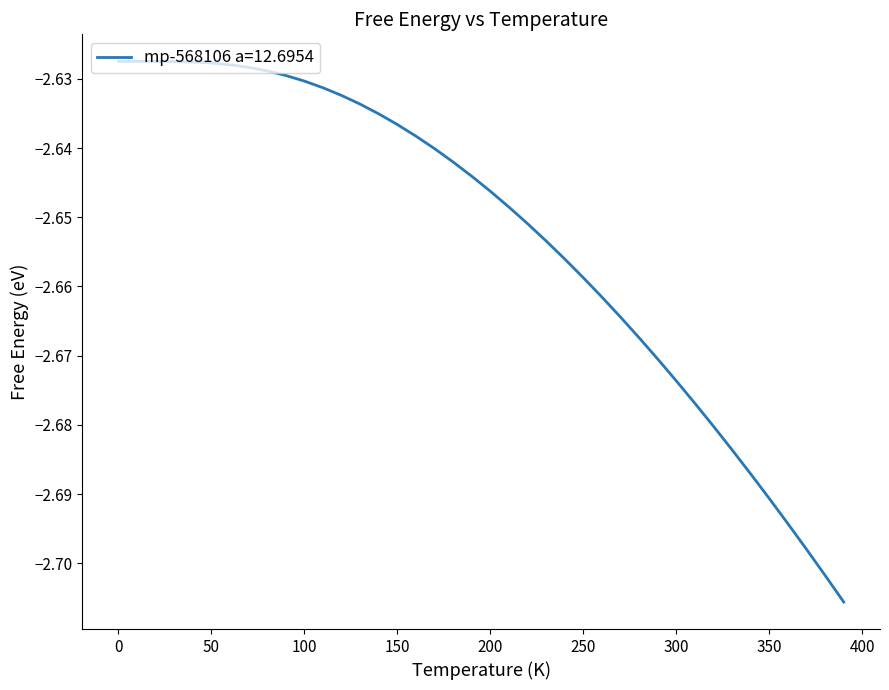

What is the maximum value shown in the chart?

-2.6